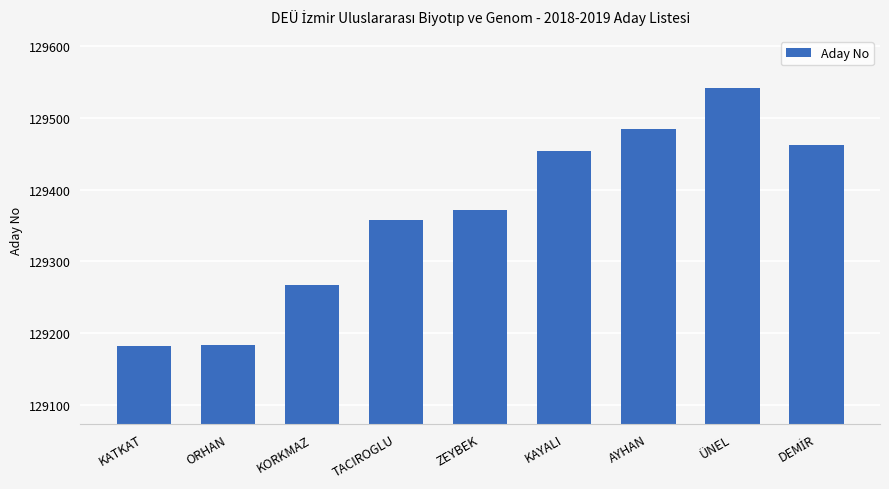

What is the sum of all values?

1164305